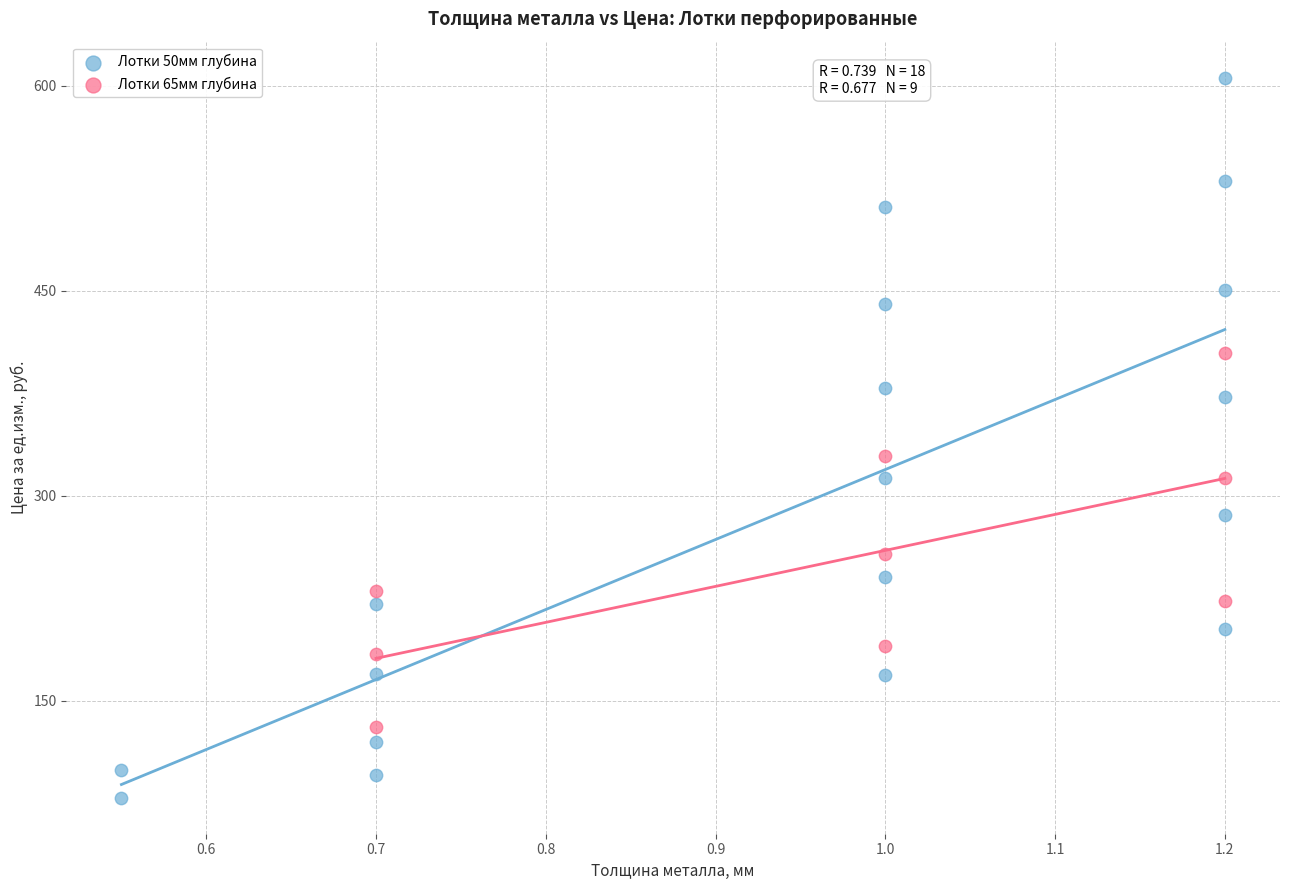

Which series contains the highest Y value?

Лотки 50мм глубина